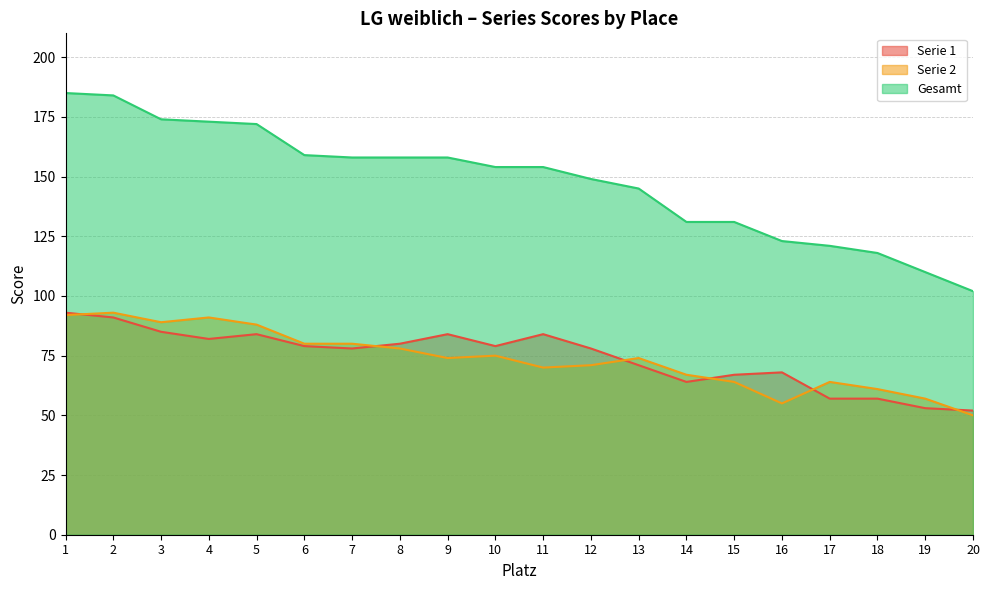

How many lines are shown in the chart?

3